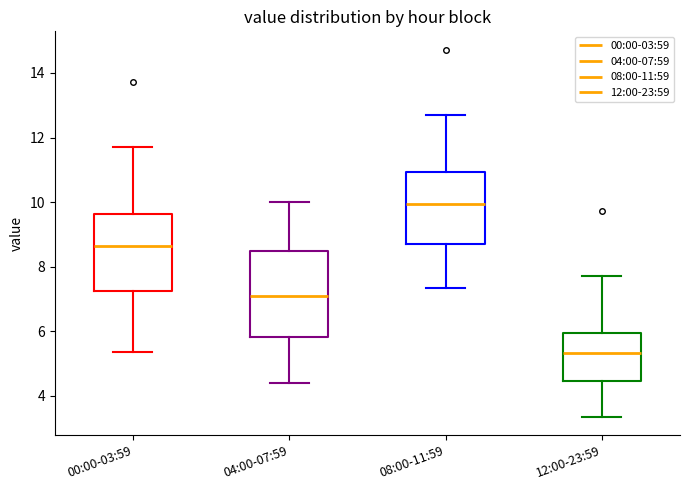

Which box is the tallest, from its lower edge to its upper edge?

04:00-07:59